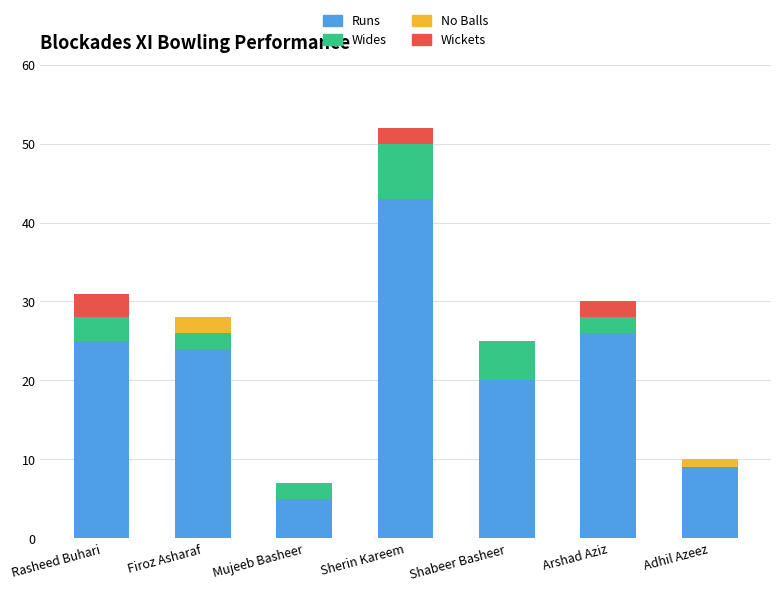

At which label is Runs closest to 24?

Firoz Asharaf